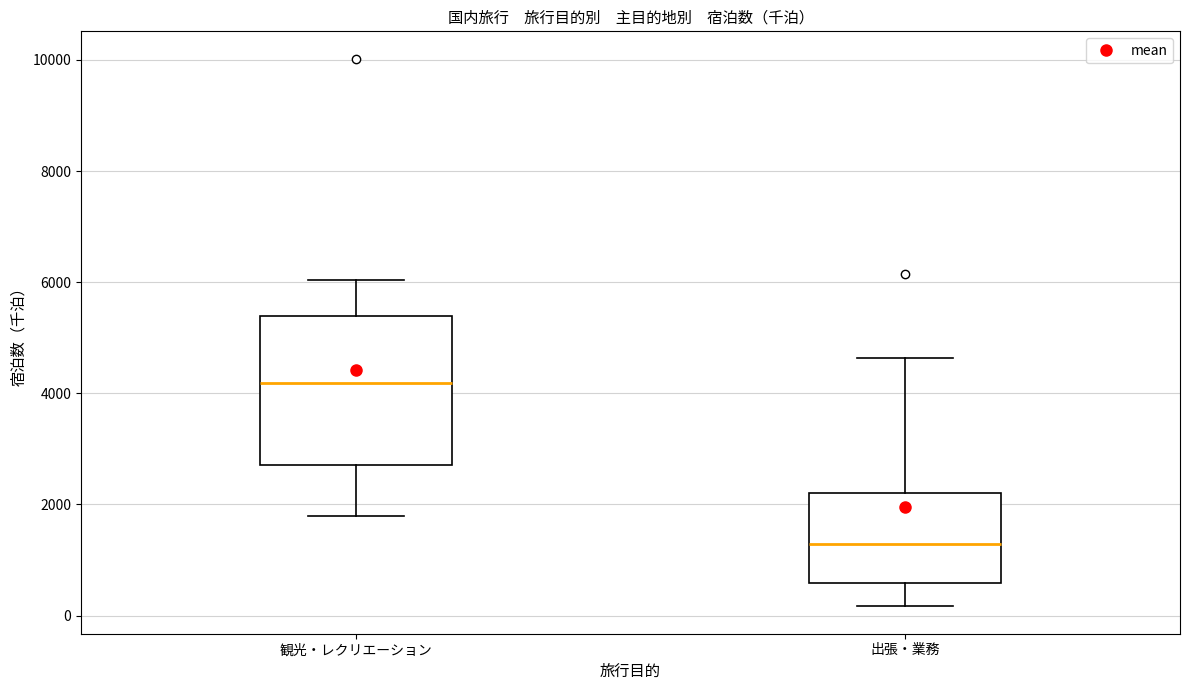

Where is the lower edge of the box for 観光・レクリエーション on the y-axis? The values are not printed on the chart, so give them approximately, as read against the axis.

2800